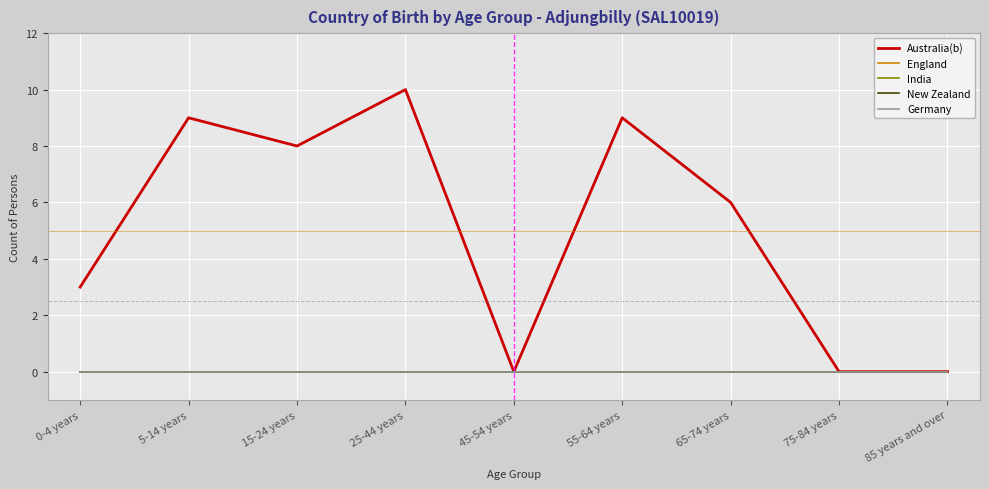

True or false: Germany and New Zealand cross at least once.

False